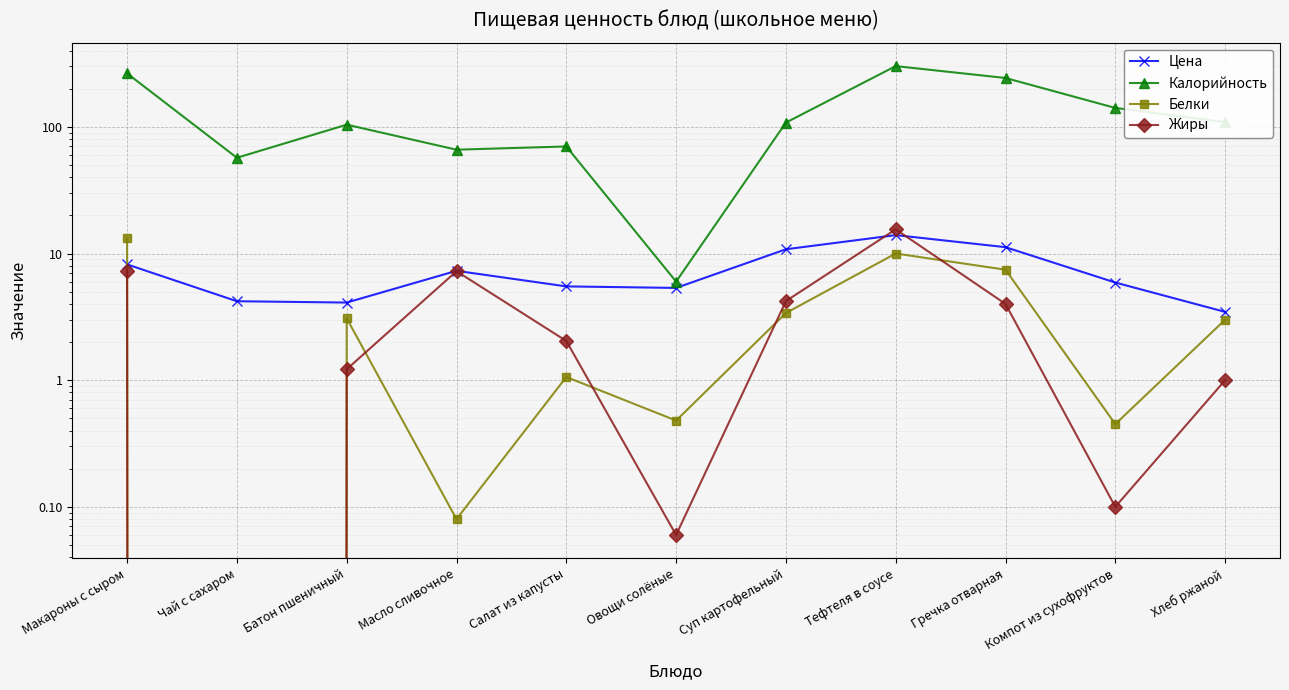

What is the difference between the highest and lowest values at Батон пшеничный?

102.8